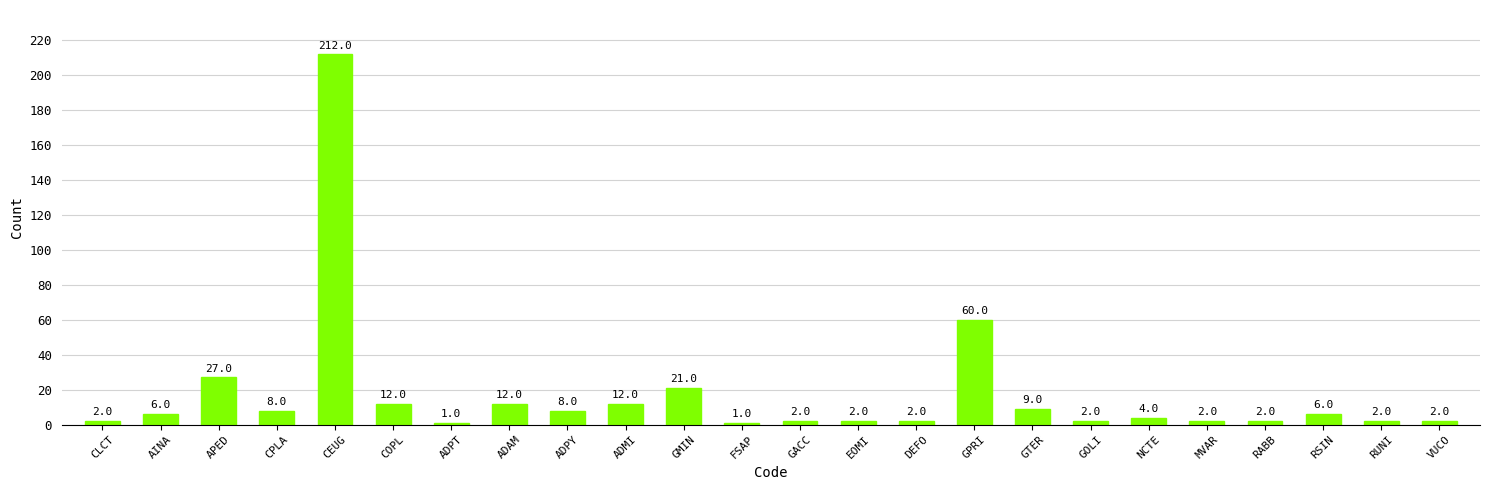

What is the difference between the maximum and second lowest values?

211